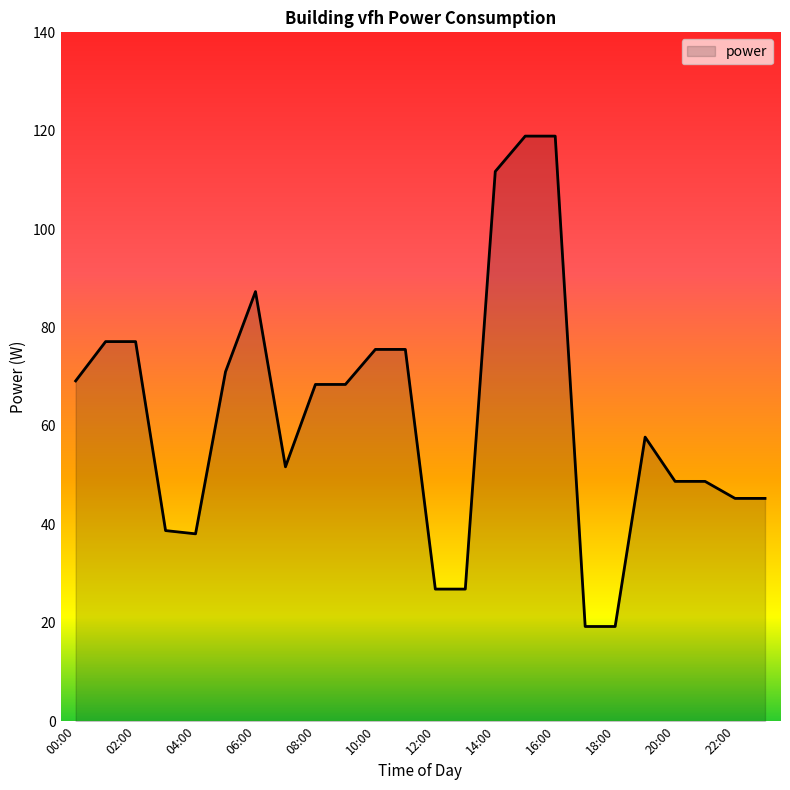

What is the greatest value displayed?

118.9